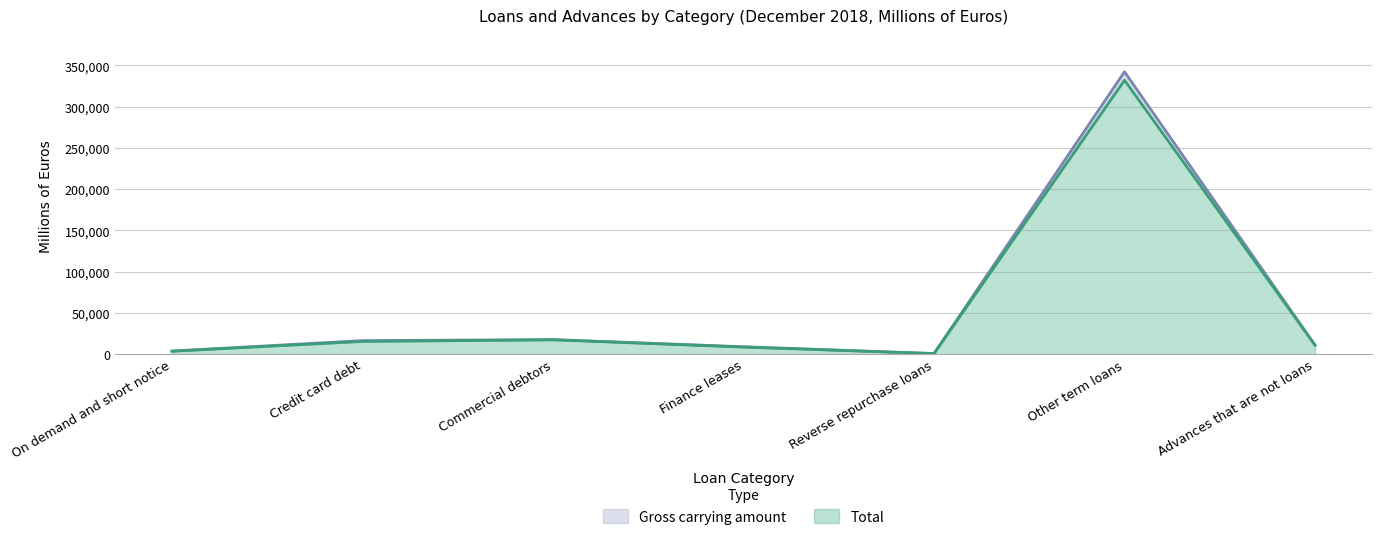

Count the number of categories in the chart.

7